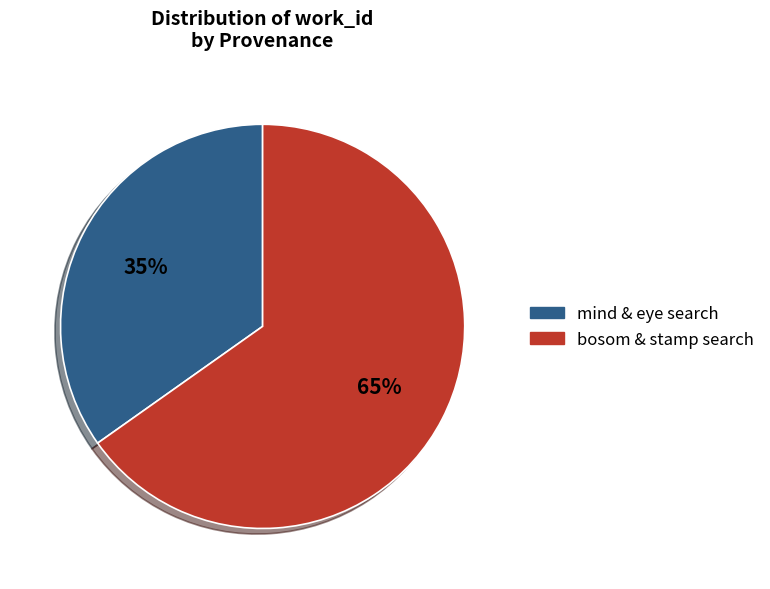

To the nearest percent, what is the difference between the largest and smallest slice percentages?

30%